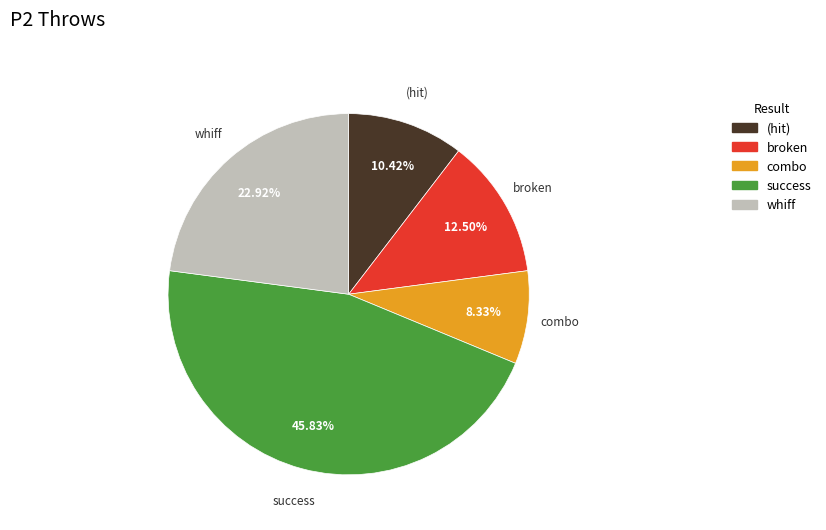

What is the smallest slice in the pie chart?

combo